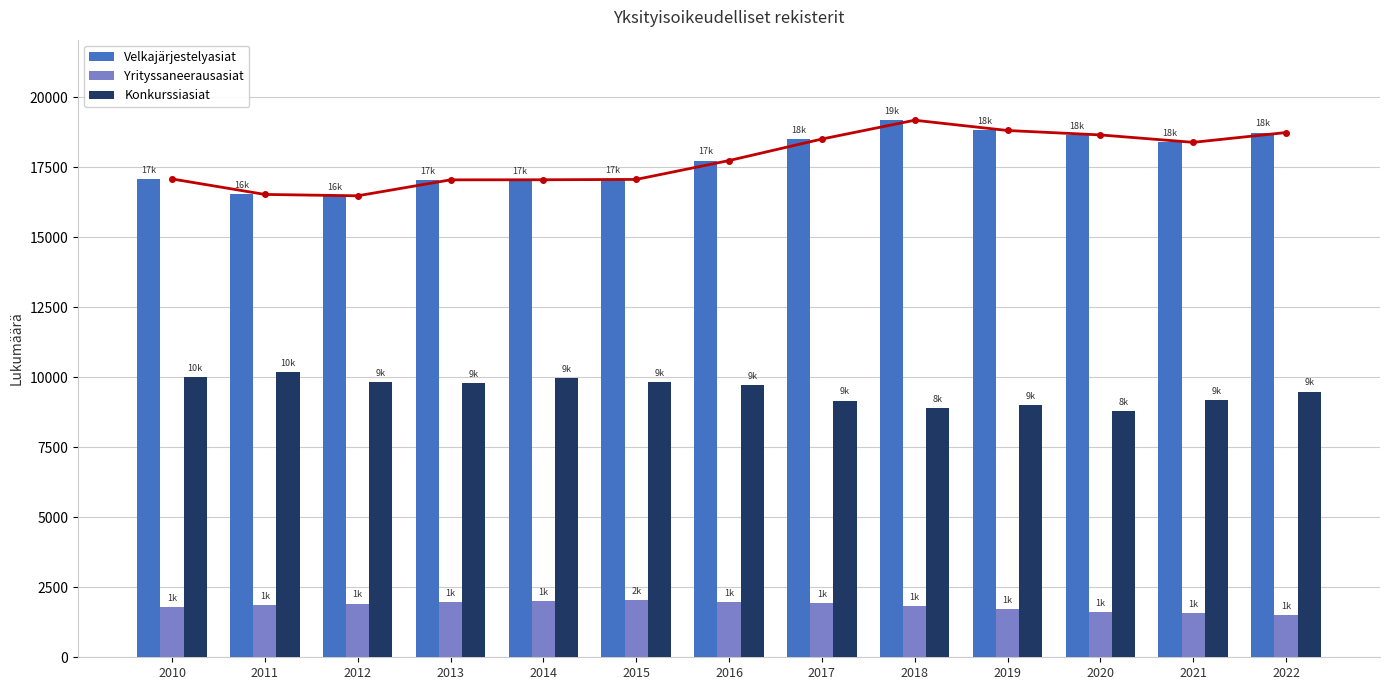

At how many categories does at least one series exceed 17145?

7